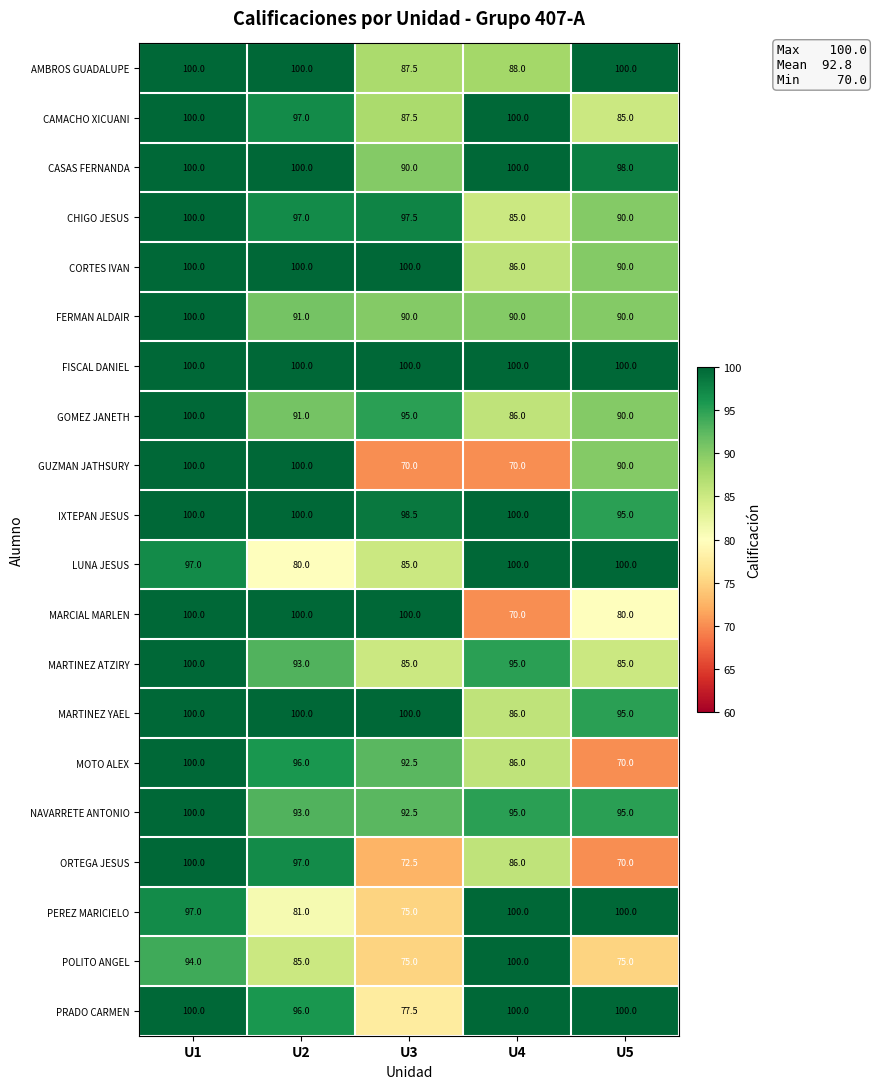

What is the difference between the LUNA JESUS values at U1 and U4?

3.0